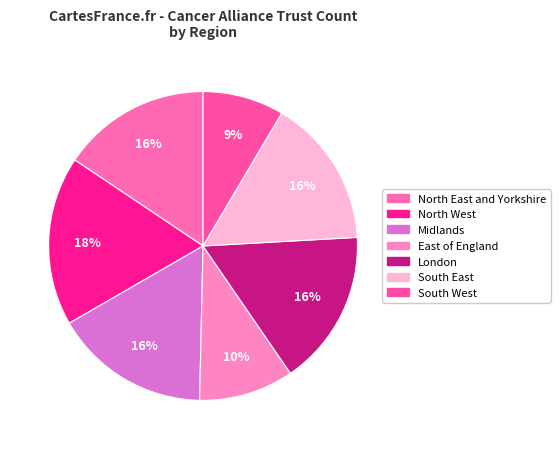

How many slices are in this pie chart?

7